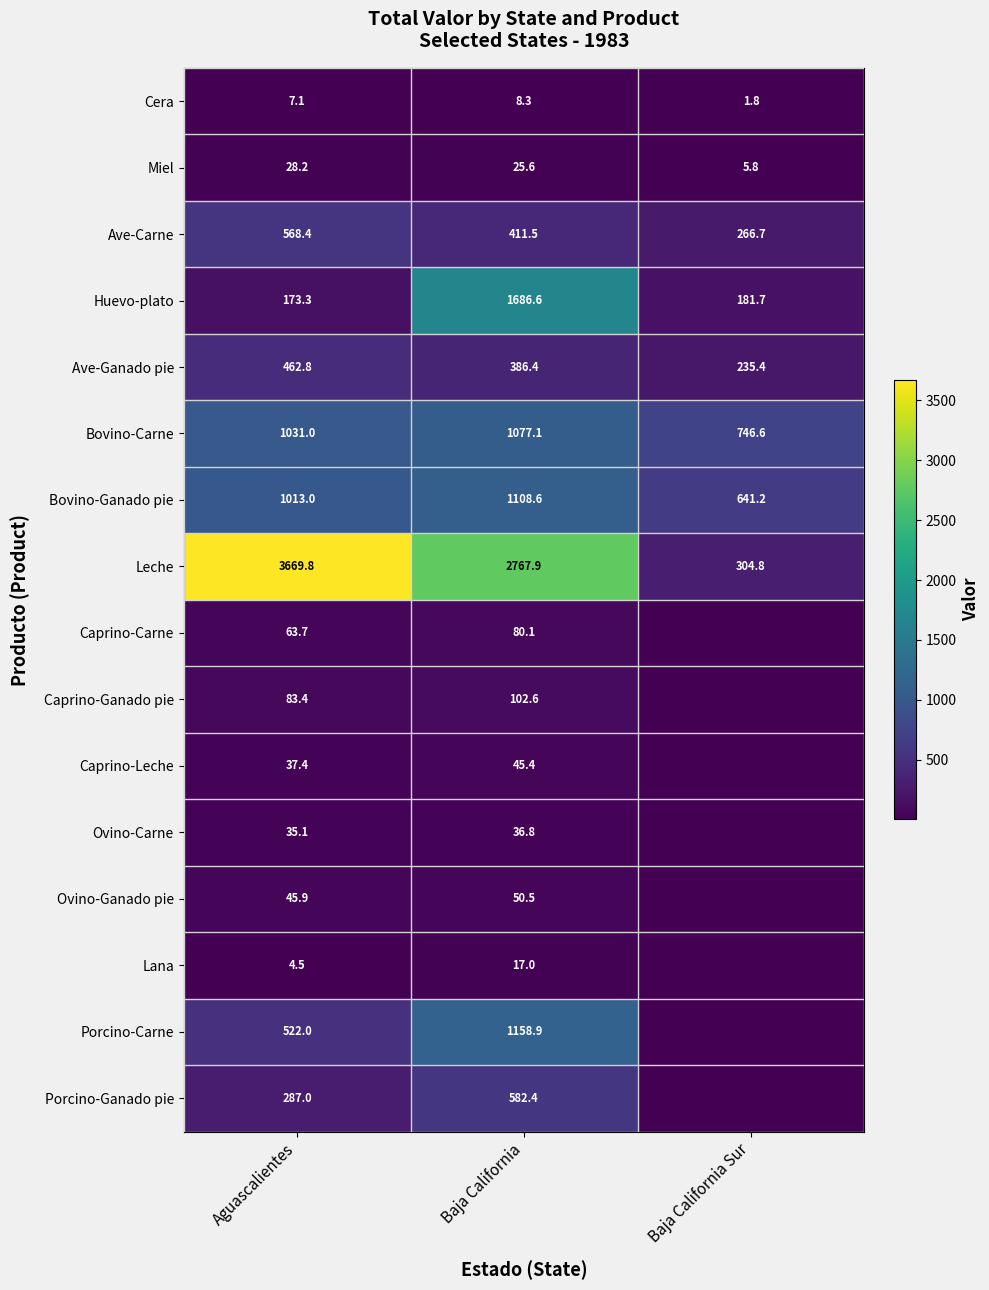

What is the maximum value shown in the chart?

3669.8